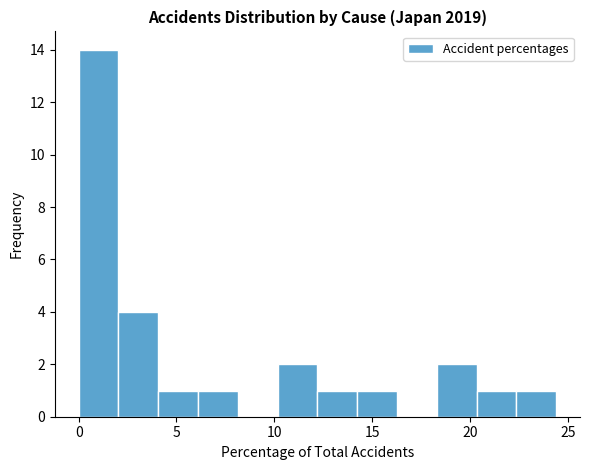

Reading left to right, transcribe this chart: for each bar, give the range it covers on the x-axis and its height. Neither the bar edges nor the heights are printed on the chart, so give them approximately, as read against the axes.

0.0 to 2.0: 14
2.0 to 4.0: 4
4.0 to 6.0: 1
6.0 to 8.0: 1
8.0 to 10.0: 0
10.0 to 12.0: 2
12.0 to 14.0: 1
14.0 to 16.5: 1
16.5 to 18.5: 0
18.5 to 20.5: 2
20.5 to 22.5: 1
22.5 to 24.5: 1